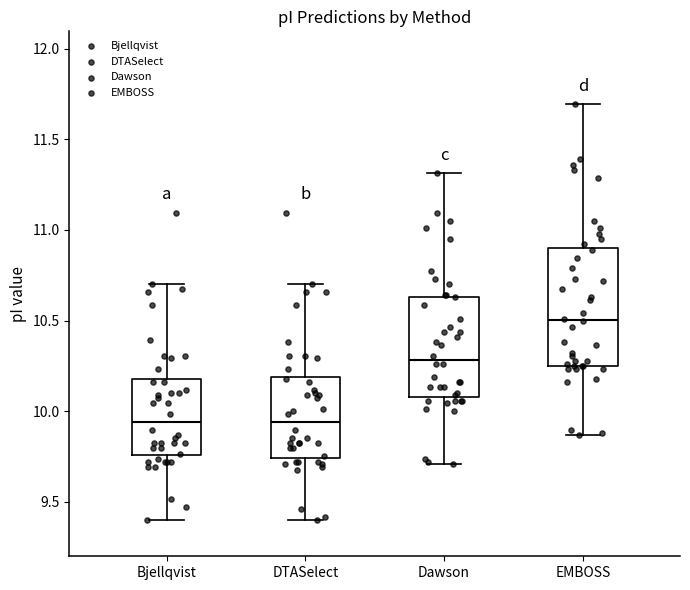

Reading left to right, transcribe this box plot: for each box, give where its median line is, the range the box spans, and where its two whiskers end, as read against the y-axis. The values are not printed on the chart, so give them approximately, as read against the axis.

Bjellqvist: median 9.95, box 9.75 to 10.20, whiskers 9.40 to 10.70
DTASelect: median 9.95, box 9.75 to 10.20, whiskers 9.40 to 10.70
Dawson: median 10.30, box 10.10 to 10.65, whiskers 9.70 to 11.30
EMBOSS: median 10.50, box 10.25 to 10.90, whiskers 9.85 to 11.70